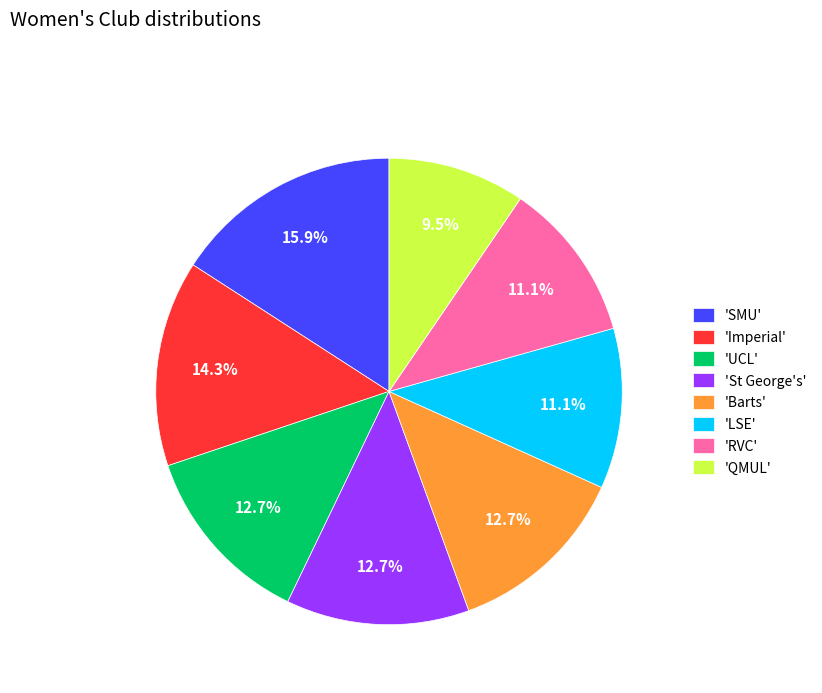

To the nearest percent, what is the difference between the largest and smallest slice percentages?

6%